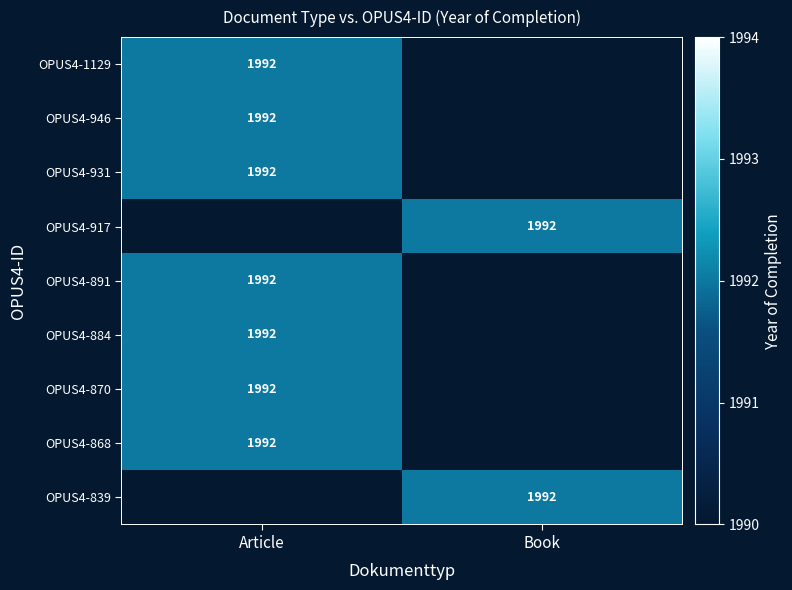

Where is OPUS4-931 nearest to the value 996?

Article